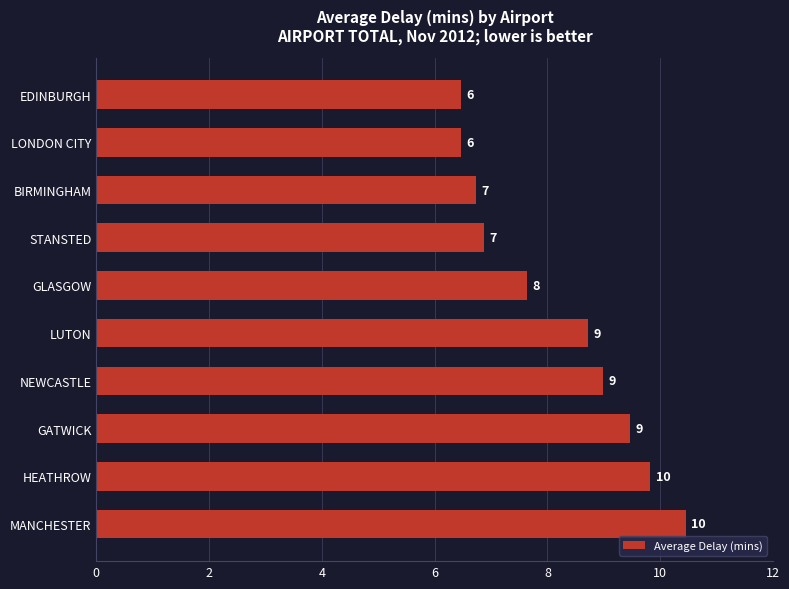

What is the average value?

8.2